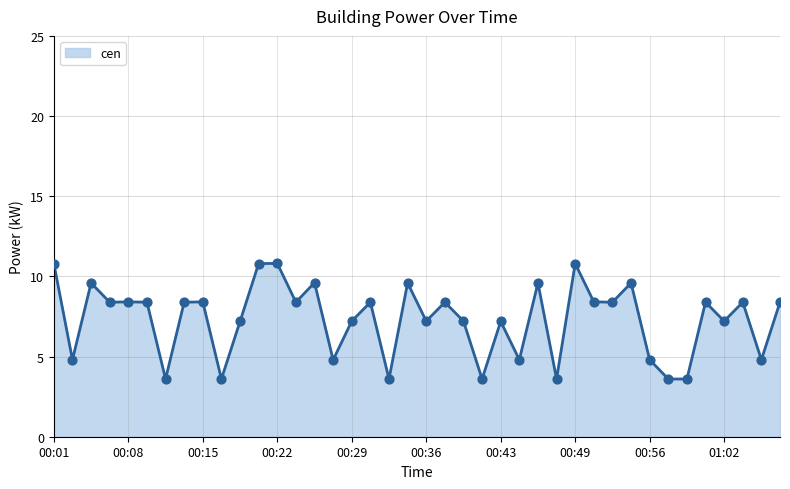

What is the greatest value displayed?

10.8